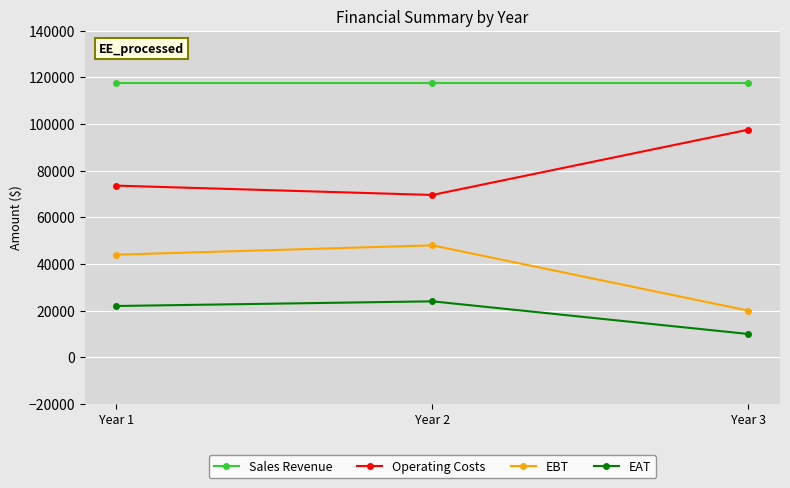

Which series has the largest total across all categories?

Sales Revenue